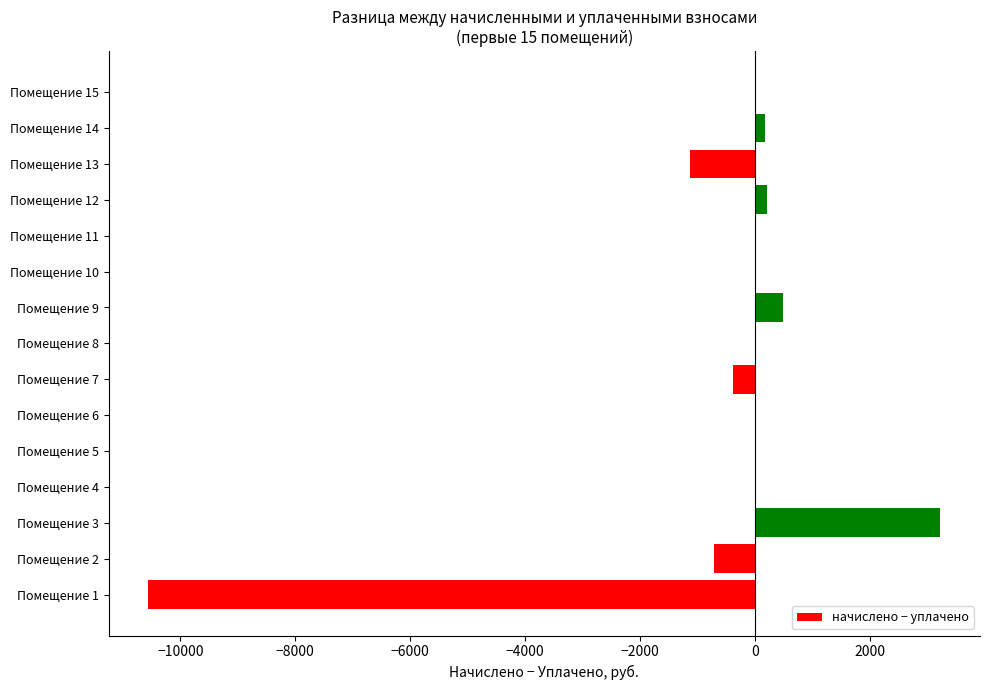

What is the sum of all values?

-8627.6